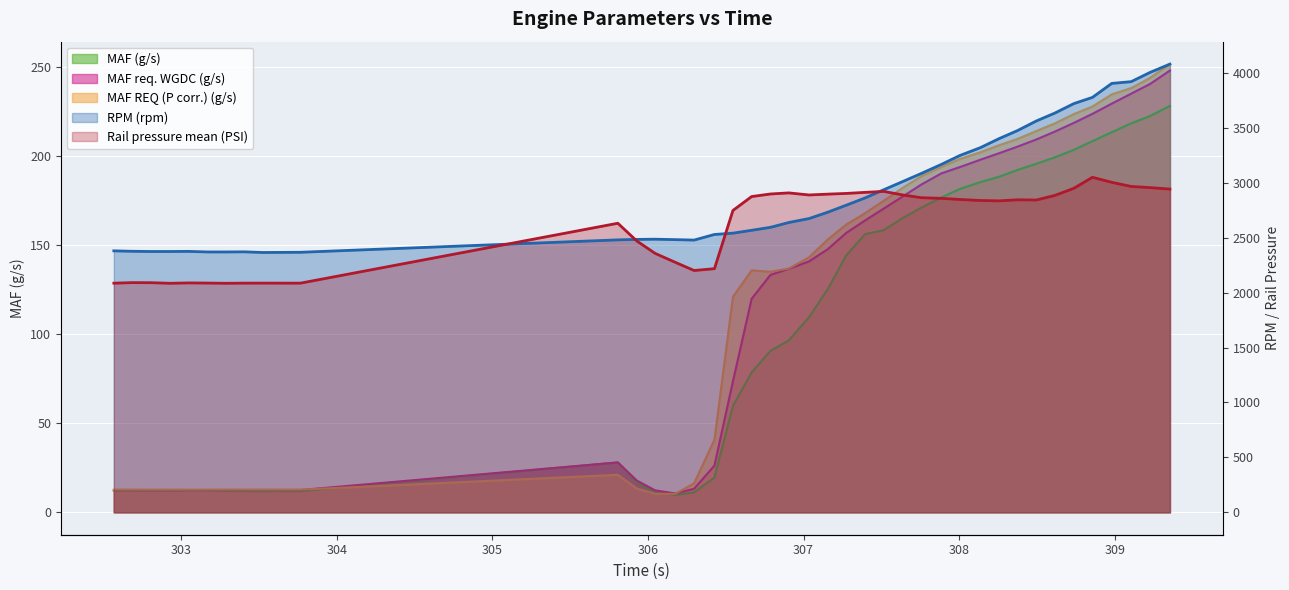

True or false: RPM (rpm) and MAF req. WGDC (g/s) intersect in this chart.

False